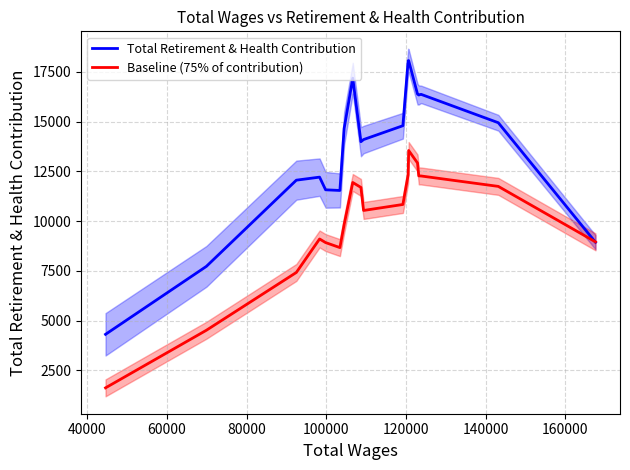

What are all the series names shown in the legend?

Total Retirement & Health Contribution, Baseline (75% of contribution)